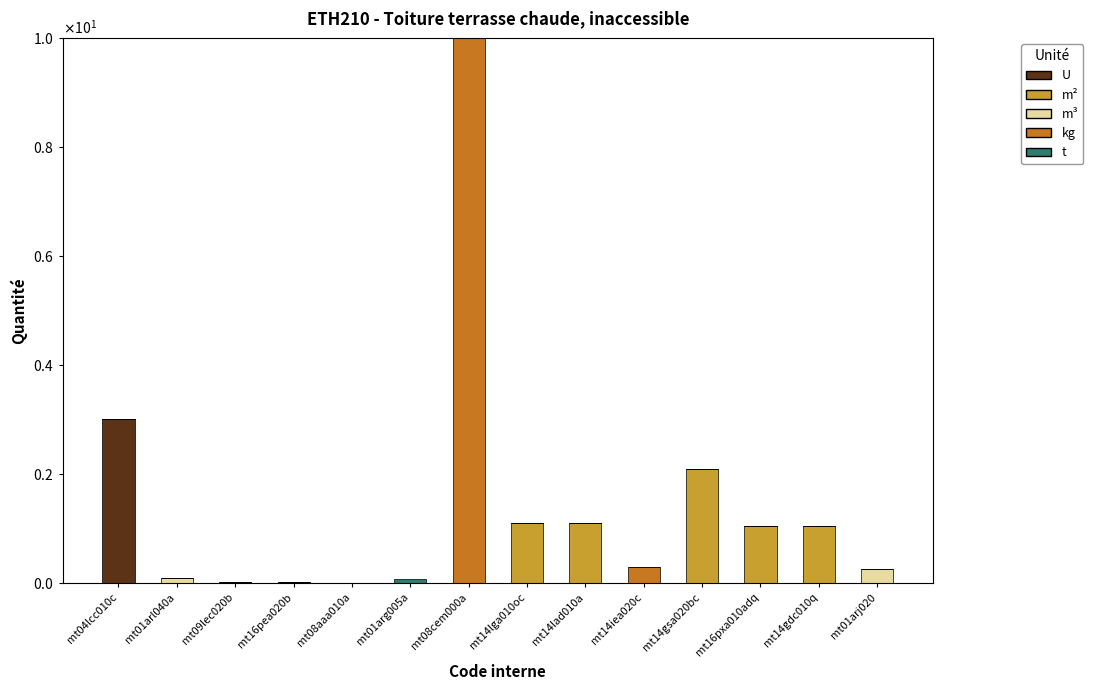

At which category is the sum across all series the highest?

mt08cem000a